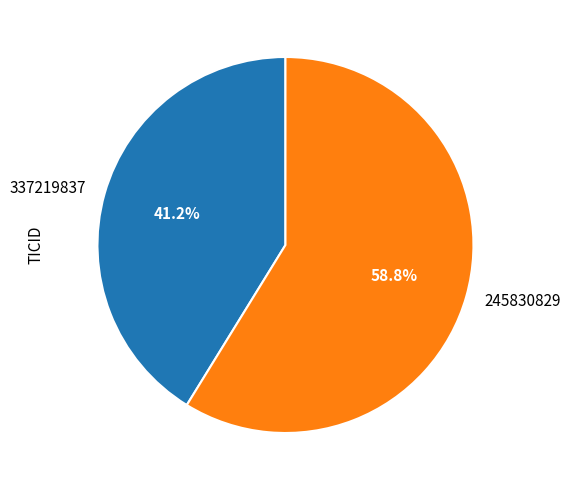

What is the ratio of the value at 245830829 to the value at 337219837?

1.4